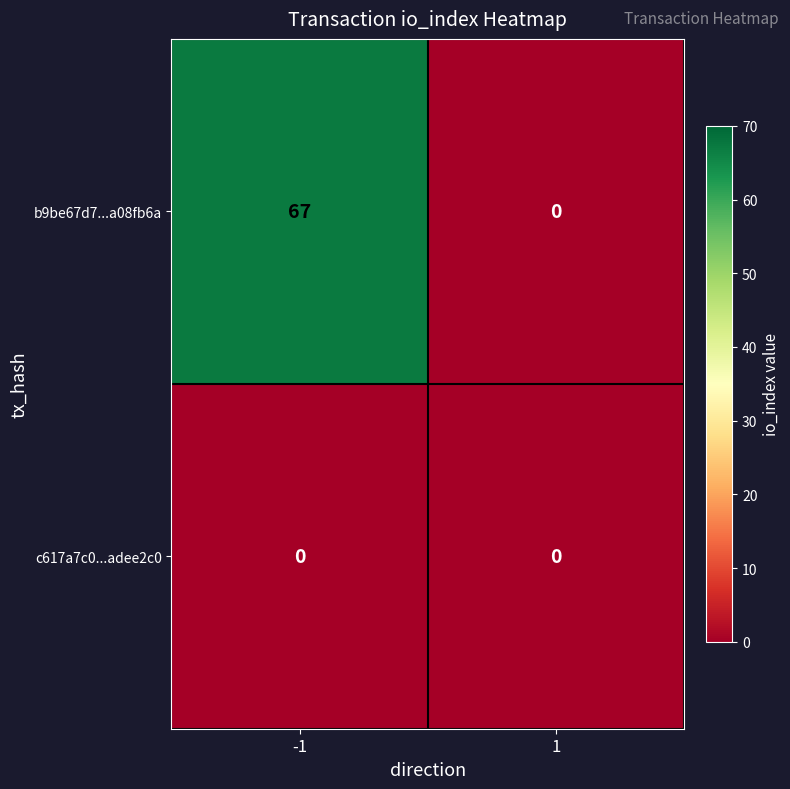

Reading left to right, transcribe all the data shown in this chart.

b9be67d7...a08fb6a: -1=67	1=0
c617a7c0...adee2c0: -1=0	1=0